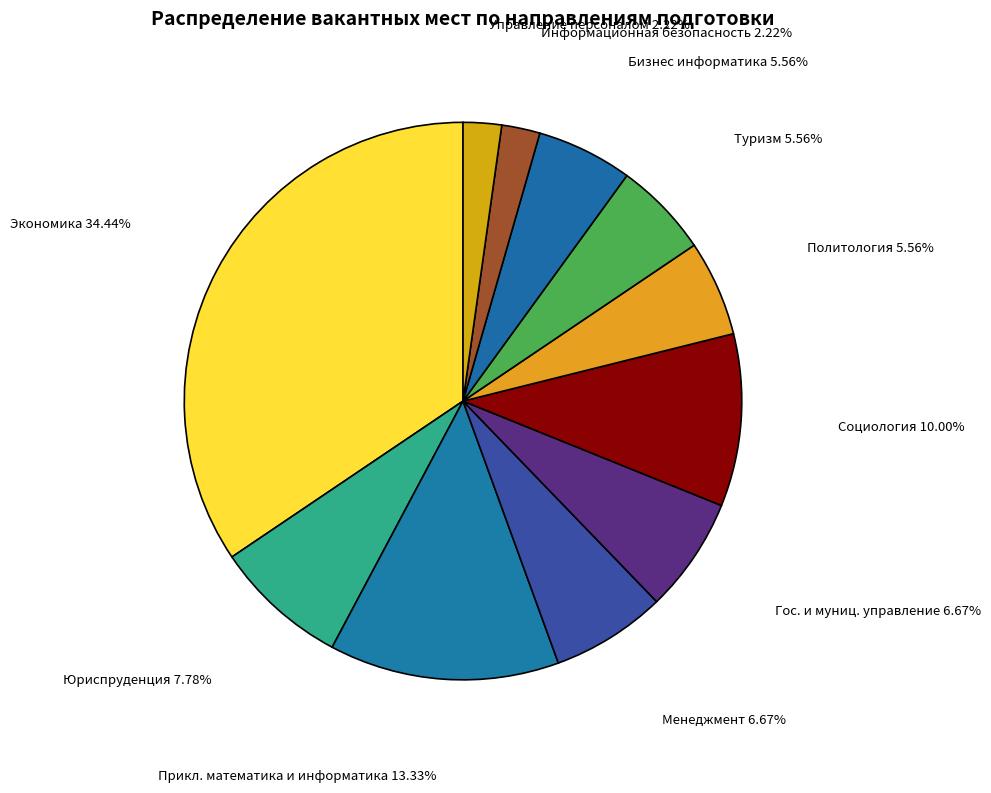

To the nearest percent, what portion does Бизнес информатика represent?

6%